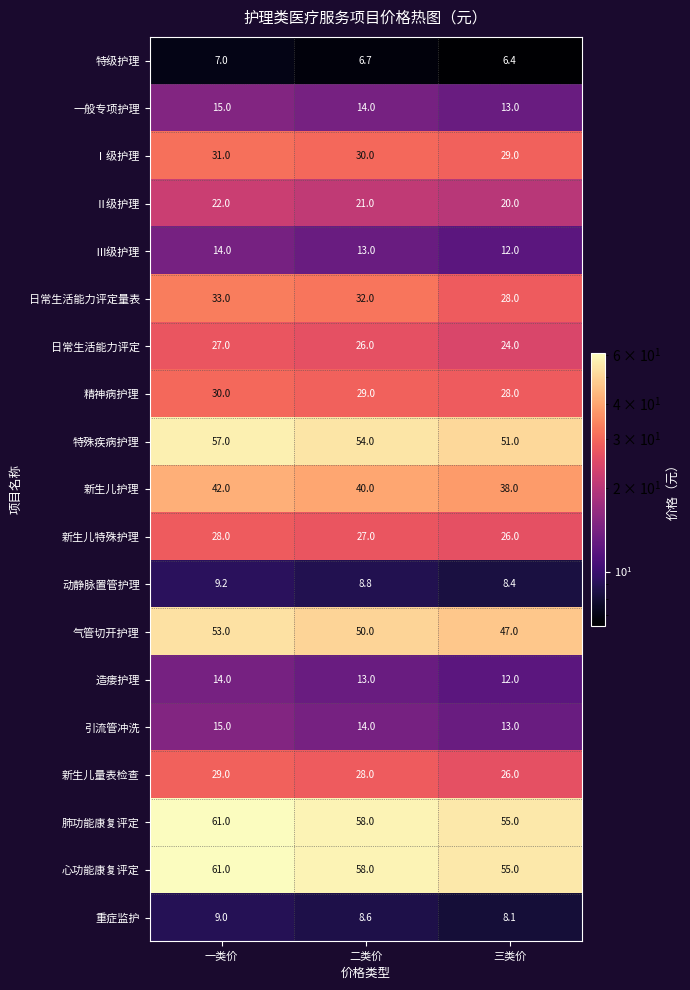

What is the sum of the 日常生活能力评定量表 values at 三类价 and 一类价?

61.0